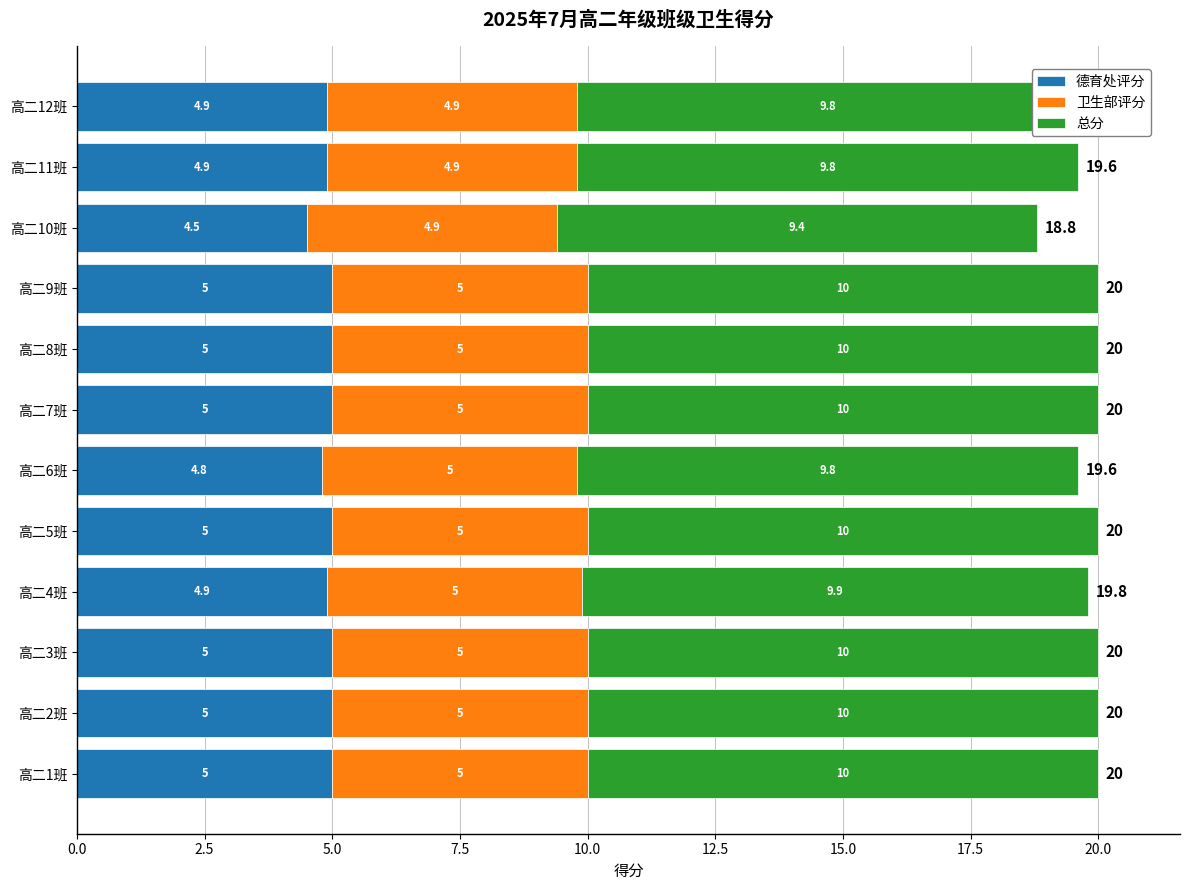

What is the average value of the 德育处评分 series?

4.9